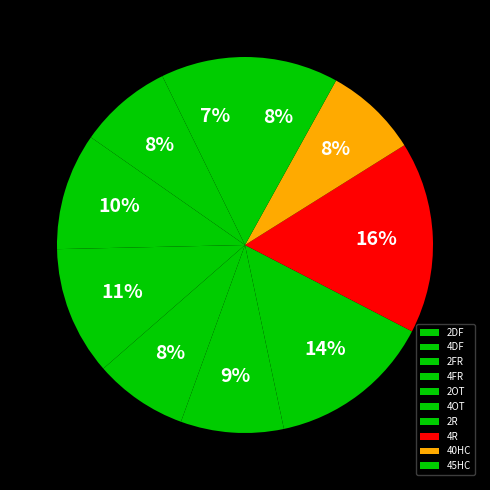

Count the number of slices in the pie.

10